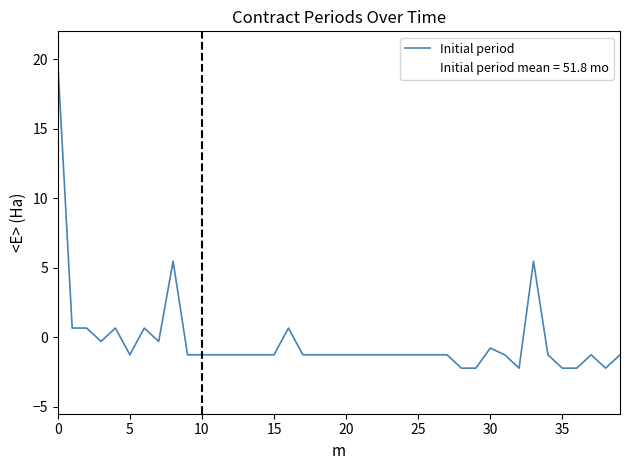

How many values are below zero?

32